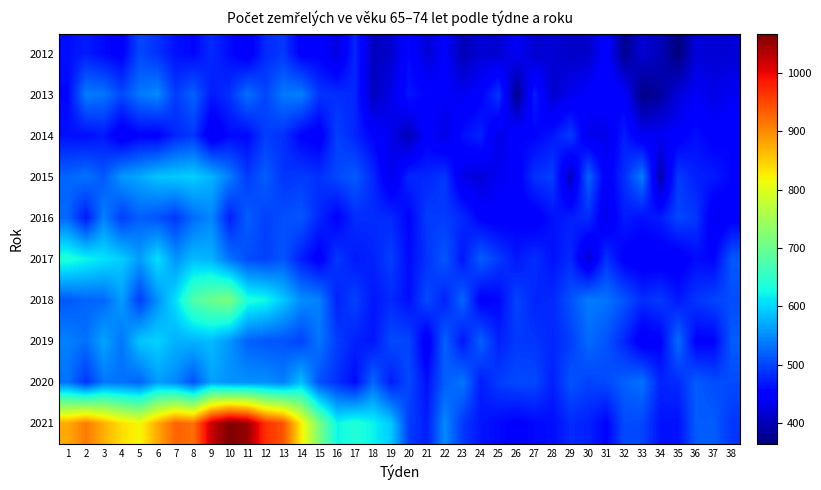

Reading left to right, list all the values displayed in this chart.

2012: 1=462	2=471	3=458	4=448	5=502	6=486	7=464	8=456	9=481	10=460	11=439	12=481	13=491	14=448	15=450	16=424	17=479	18=405	19=412	20=457	21=418	22=444	23=398	24=417	25=415	26=438	27=414	28=418	29=408	30=411	31=452	32=376	33=417	34=402	35=364	36=420	37=417	38=419
2013: 1=456	2=539	3=534	4=502	5=535	6=547	7=493	8=520	9=470	10=486	11=530	12=500	13=536	14=540	15=489	16=484	17=479	18=404	19=430	20=467	21=453	22=444	23=435	24=450	25=489	26=375	27=472	28=413	29=434	30=449	31=454	32=446	33=369	34=384	35=421	36=439	37=428	38=438
2014: 1=463	2=461	3=469	4=436	5=452	6=449	7=479	8=491	9=432	10=458	11=457	12=495	13=486	14=453	15=442	16=497	17=478	18=453	19=431	20=399	21=448	22=426	23=462	24=475	25=427	26=453	27=453	28=467	29=493	30=431	31=430	32=472	33=436	34=439	35=445	36=462	37=448	38=454
2015: 1=522	2=532	3=513	4=557	5=568	6=587	7=591	8=595	9=576	10=540	11=492	12=517	13=488	14=493	15=486	16=502	17=515	18=480	19=430	20=479	21=479	22=490	23=429	24=420	25=438	26=443	27=486	28=495	29=403	30=521	31=441	32=484	33=538	34=393	35=493	36=474	37=470	38=454
2016: 1=524	2=468	3=542	4=494	5=519	6=509	7=491	8=527	9=546	10=473	11=518	12=497	13=507	14=512	15=479	16=451	17=483	18=483	19=481	20=453	21=494	22=494	23=481	24=451	25=445	26=450	27=443	28=464	29=473	30=483	31=432	32=471	33=462	34=471	35=500	36=490	37=435	38=447
2017: 1=638	2=622	3=609	4=594	5=561	6=606	7=555	8=582	9=576	10=532	11=505	12=497	13=512	14=473	15=446	16=491	17=469	18=476	19=495	20=459	21=487	22=513	23=467	24=517	25=493	26=468	27=484	28=464	29=481	30=416	31=487	32=448	33=441	34=441	35=441	36=460	37=454	38=514
2018: 1=514	2=522	3=524	4=562	5=494	6=553	7=606	8=678	9=701	10=716	11=636	12=626	13=591	14=550	15=542	16=475	17=498	18=467	19=481	20=462	21=504	22=475	23=522	24=448	25=456	26=500	27=478	28=480	29=509	30=538	31=532	32=511	33=483	34=492	35=469	36=489	37=499	38=506
2019: 1=541	2=530	3=566	4=533	5=590	6=597	7=575	8=576	9=582	10=556	11=520	12=512	13=510	14=498	15=534	16=495	17=475	18=467	19=503	20=501	21=437	22=520	23=467	24=519	25=475	26=492	27=489	28=479	29=495	30=526	31=511	32=479	33=440	34=450	35=528	36=451	37=453	38=516
2020: 1=532	2=489	3=534	4=531	5=521	6=561	7=546	8=509	9=564	10=553	11=552	12=552	13=540	14=584	15=507	16=486	17=459	18=523	19=472	20=503	21=463	22=517	23=534	24=472	25=494	26=503	27=503	28=474	29=510	30=498	31=503	32=519	33=531	34=477	35=482	36=516	37=505	38=504
2021: 1=877	2=912	3=872	4=837	5=818	6=877	7=930	8=920	9=1023	10=1067	11=1050	12=968	13=942	14=827	15=714	16=622	17=639	18=621	19=592	20=494	21=472	22=547	23=492	24=467	25=458	26=449	27=458	28=461	29=481	30=475	31=453	32=504	33=501	34=465	35=463	36=515	37=516	38=490